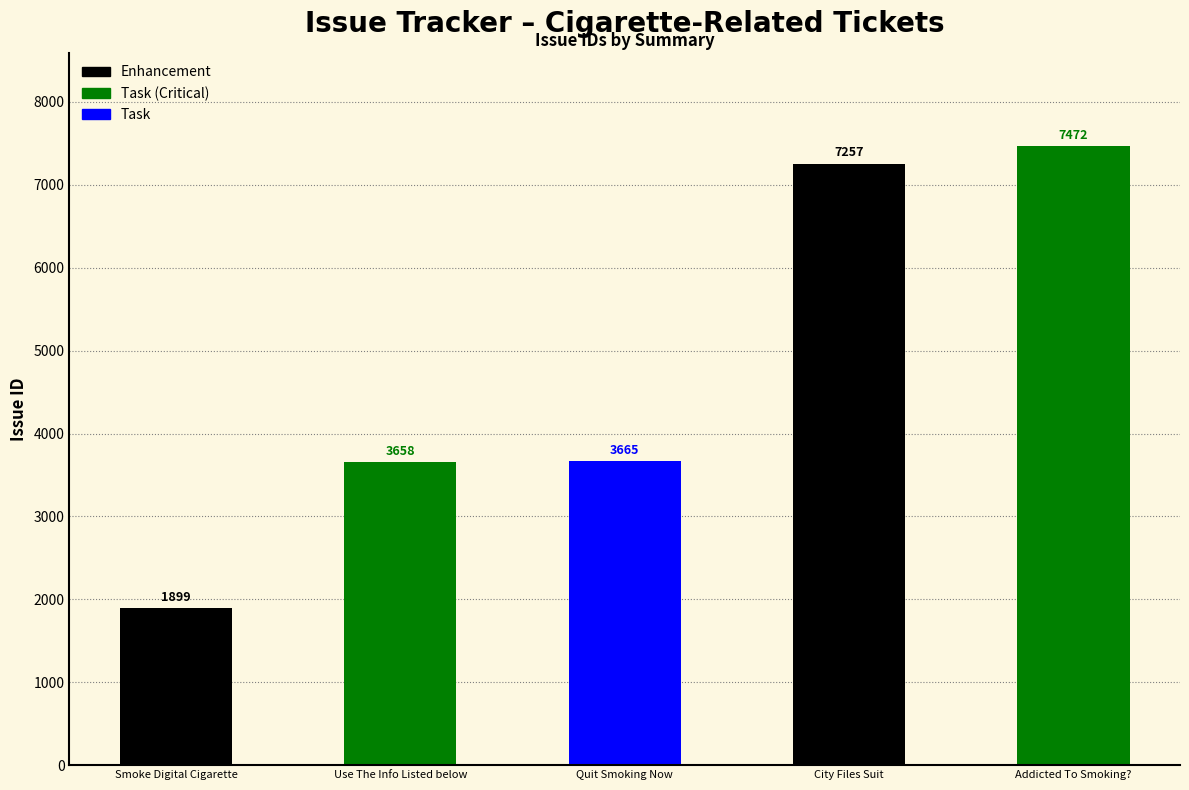

What is the label of the 5th bar from the right?

Smoke Digital Cigarette